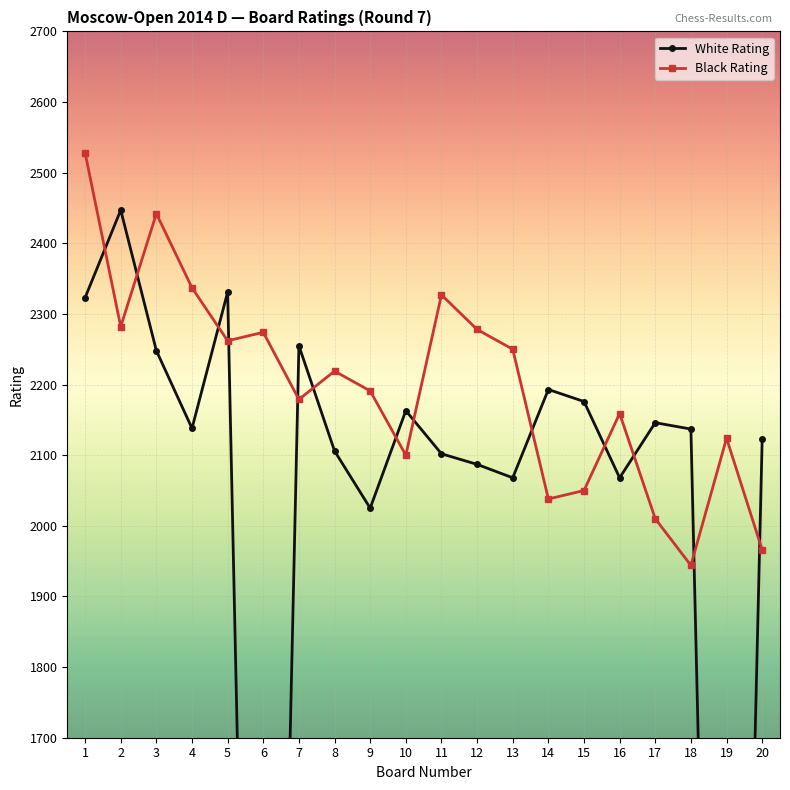

At how many categories does at least one series exceed 1117?

20